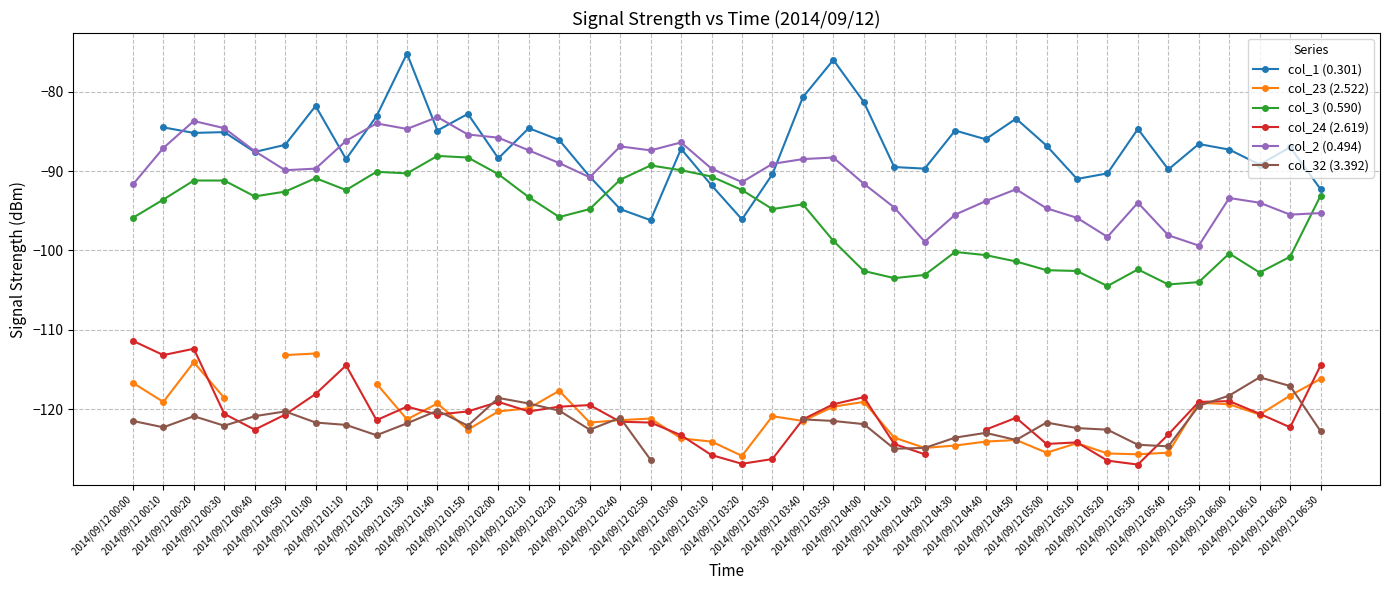

What is the label of the 32nd point from the right?

2014/09/12 01:20